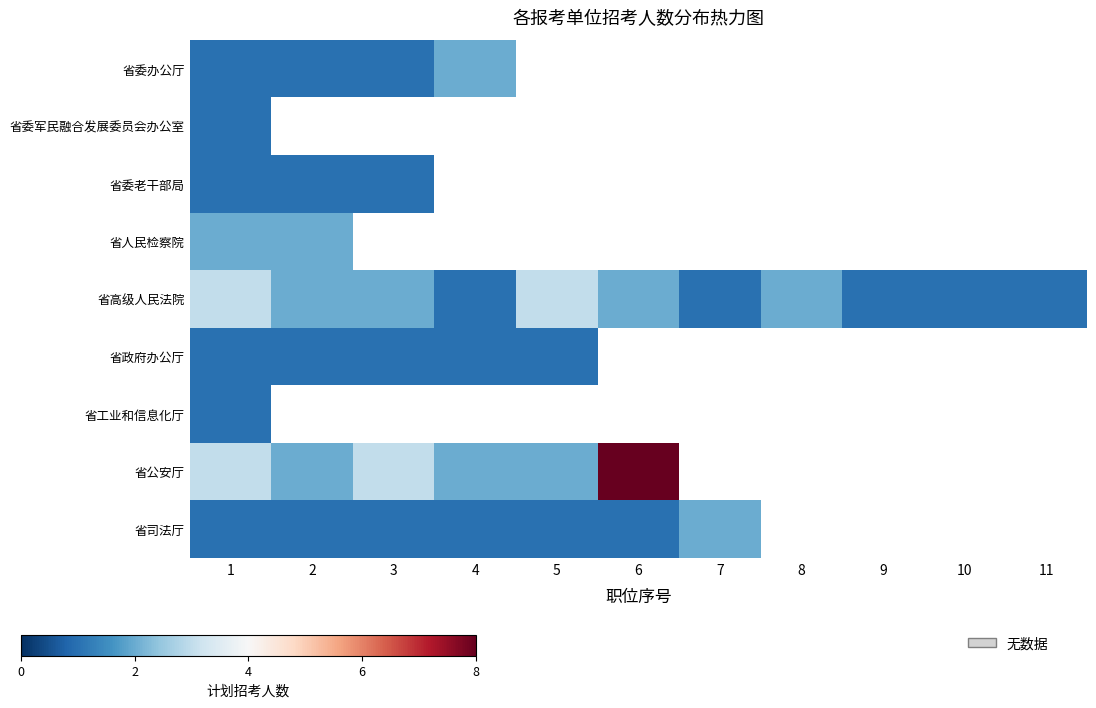

Which series has the largest range (max minus min)?

省公安厅